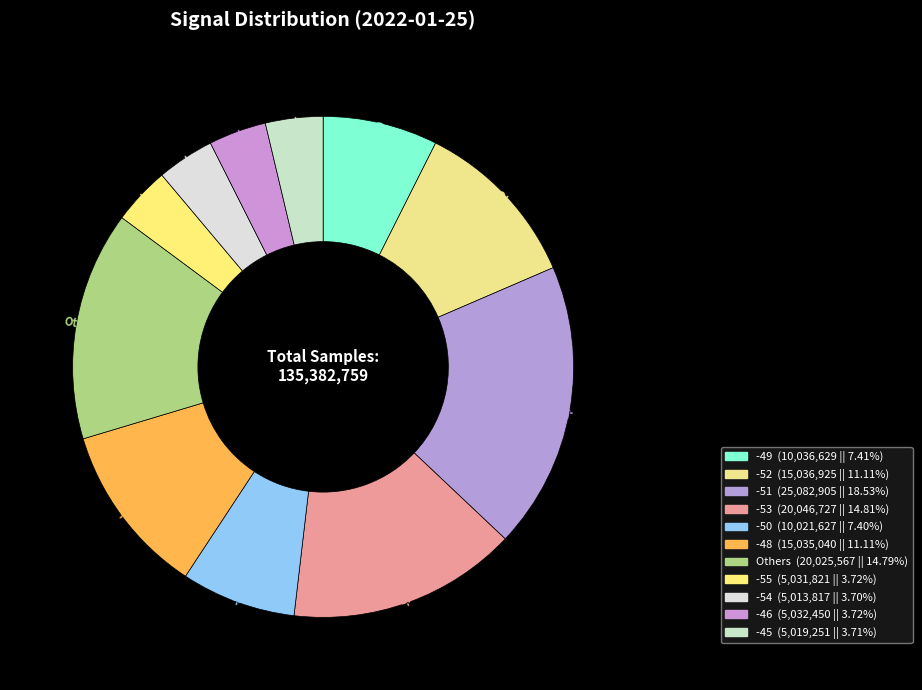

To the nearest percent, what is the average slice percentage?

9%